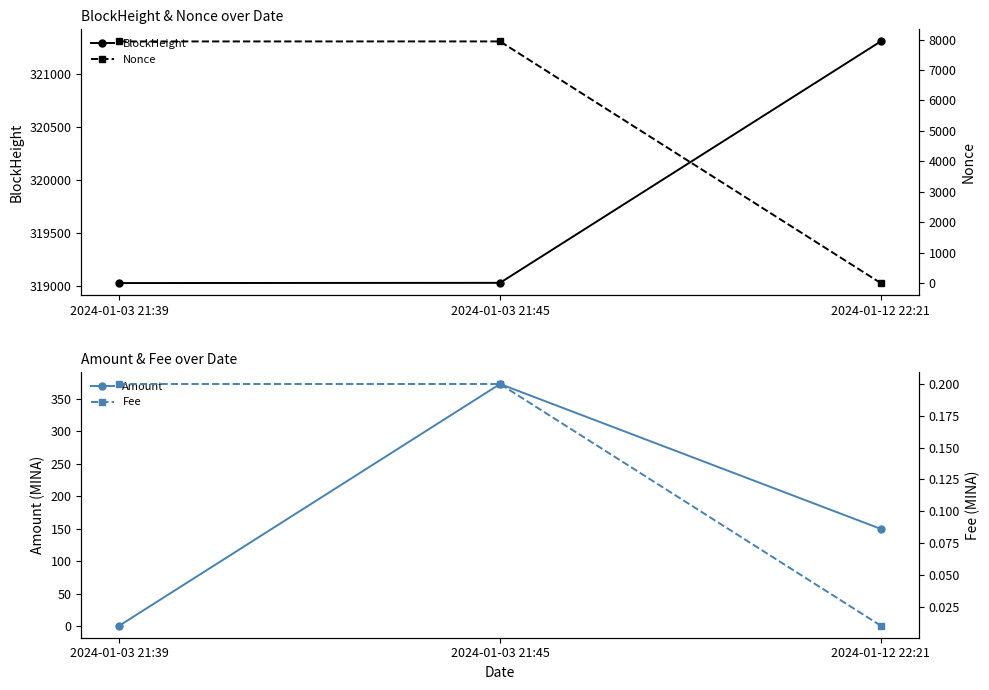

Which category has the lowest value across all series?

2024-01-12 22:21